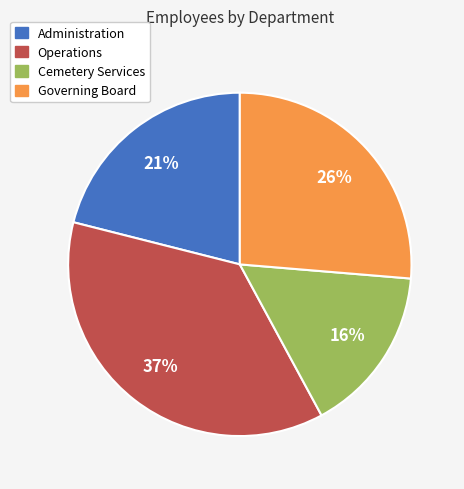

To the nearest percent, what portion does Administration represent?

21%